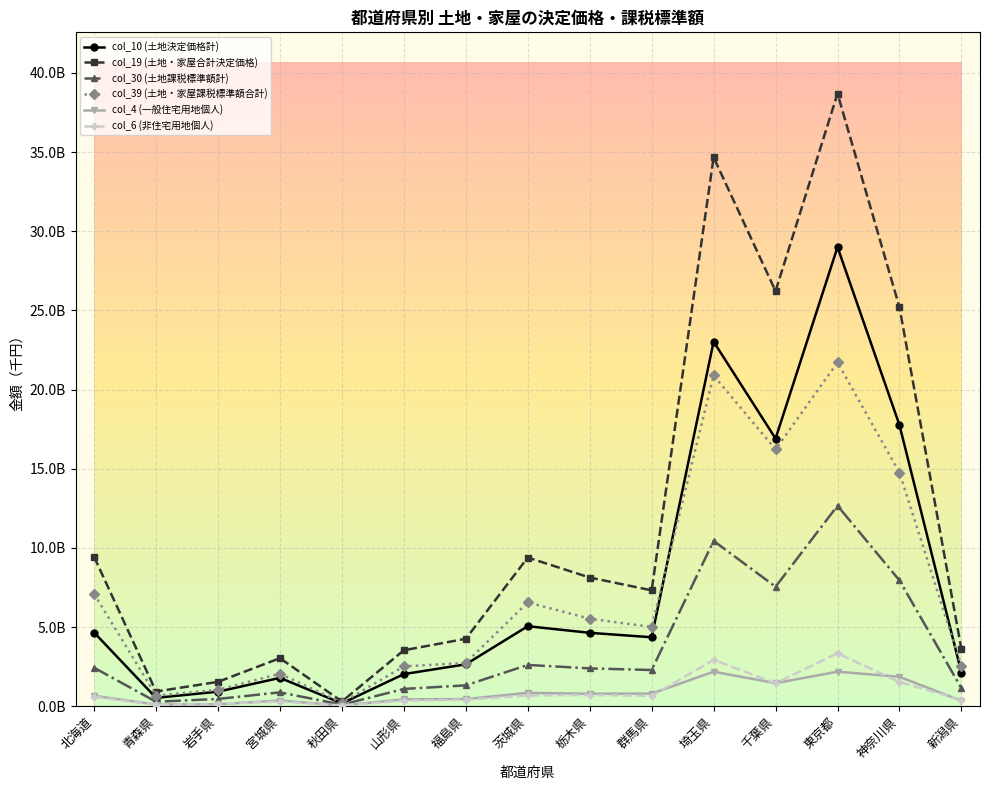

In col_19 (土地・家屋合計決定価格), how many points are lower than both neighbors (excluding endpoints)?

4